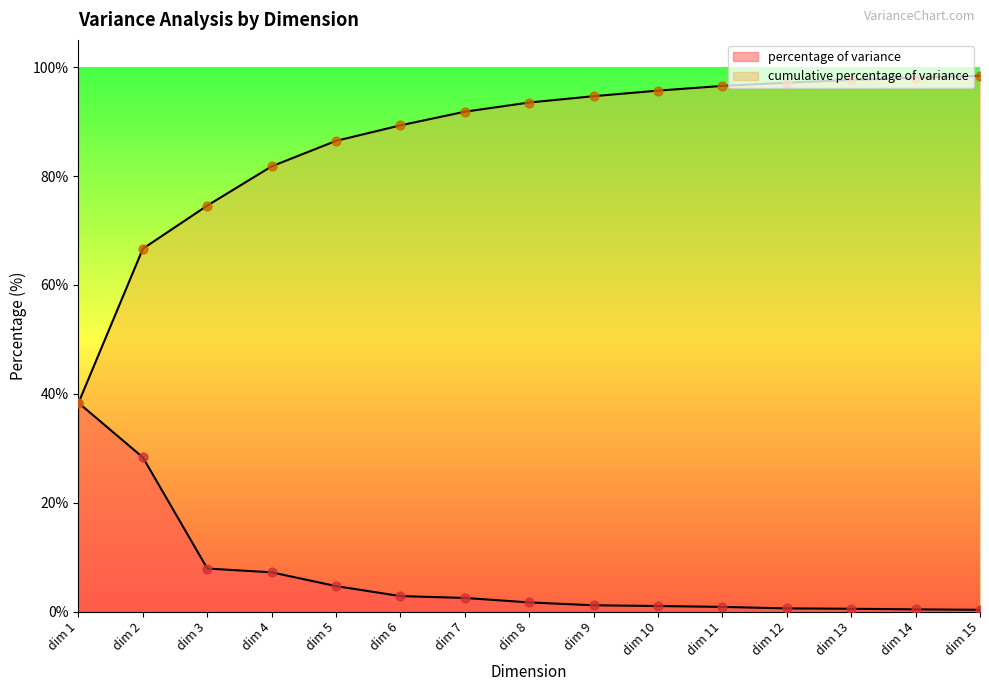

At which category is the sum across all series the highest?

dim 15